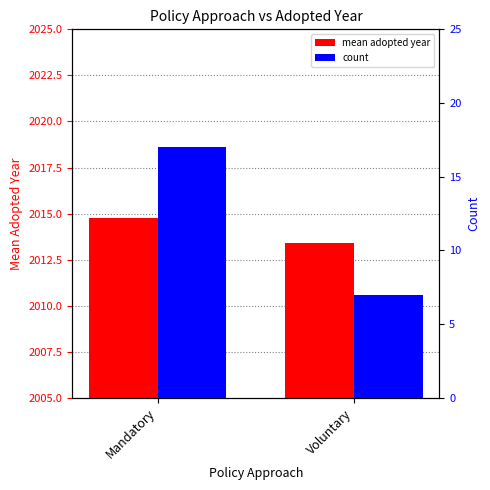

At how many categories does at least one series exceed 1058?

2